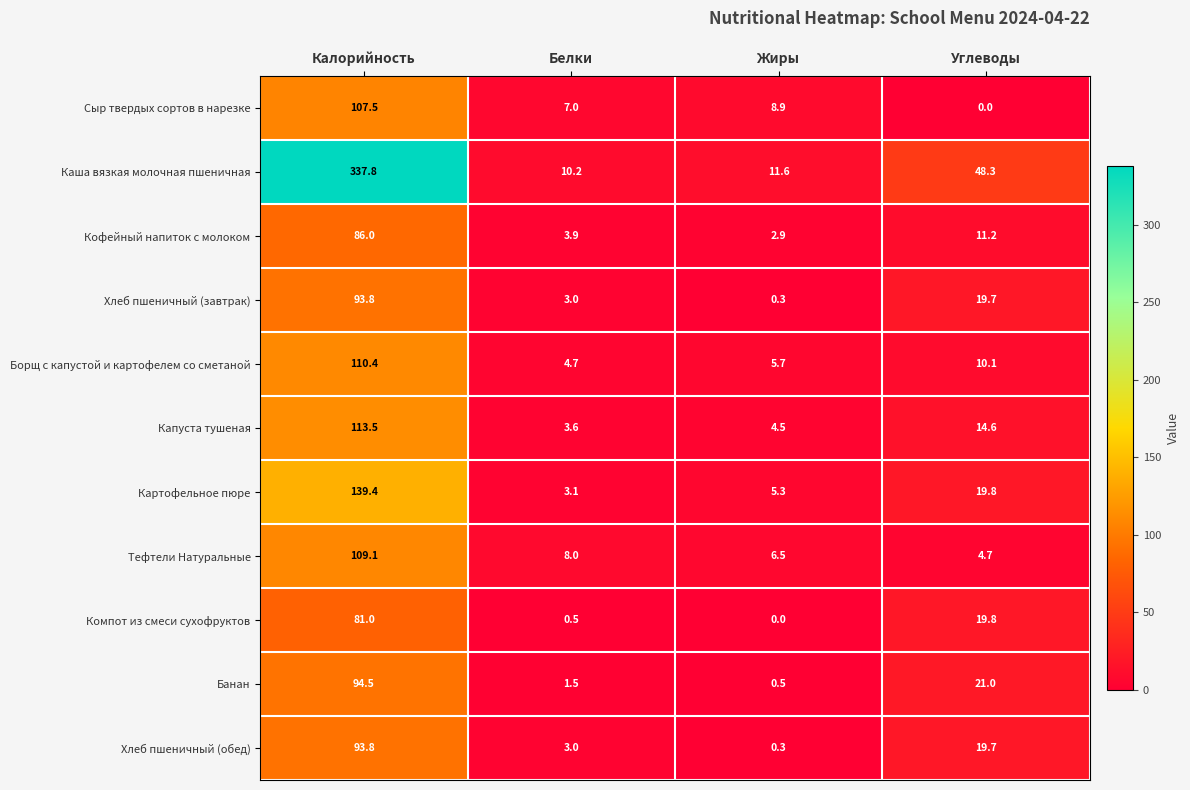

Which series has the largest total across all categories?

Каша вязкая молочная пшеничная